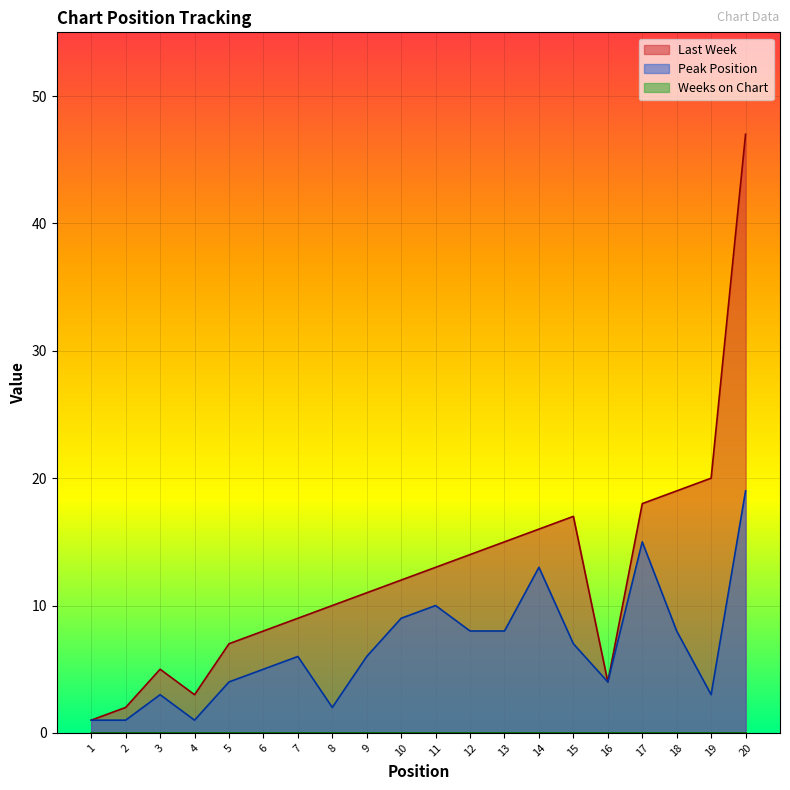

How many series are shown in this chart?

3